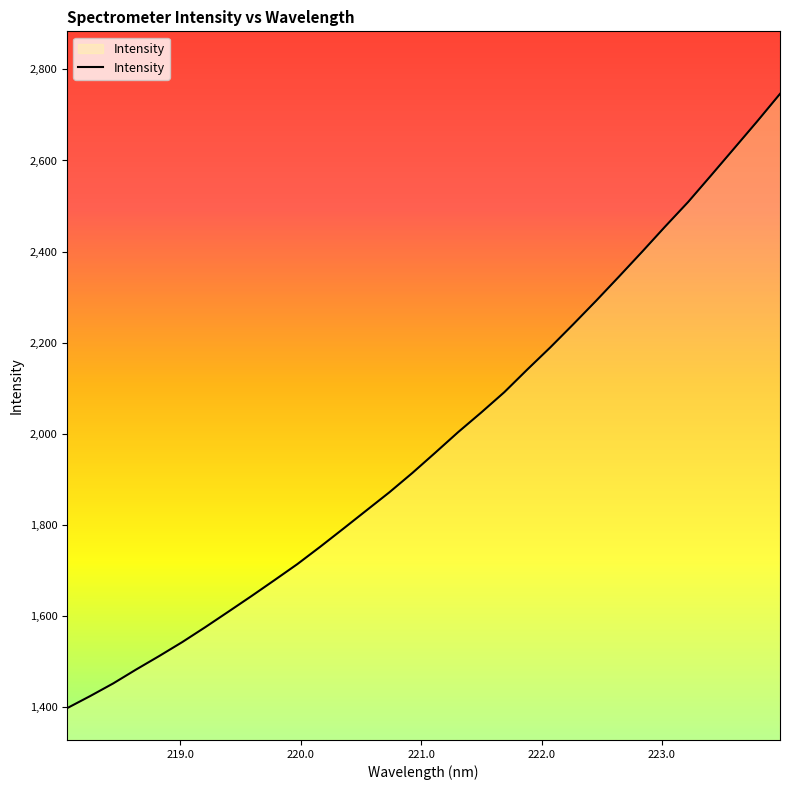

What is the greatest value displayed?

2746.2